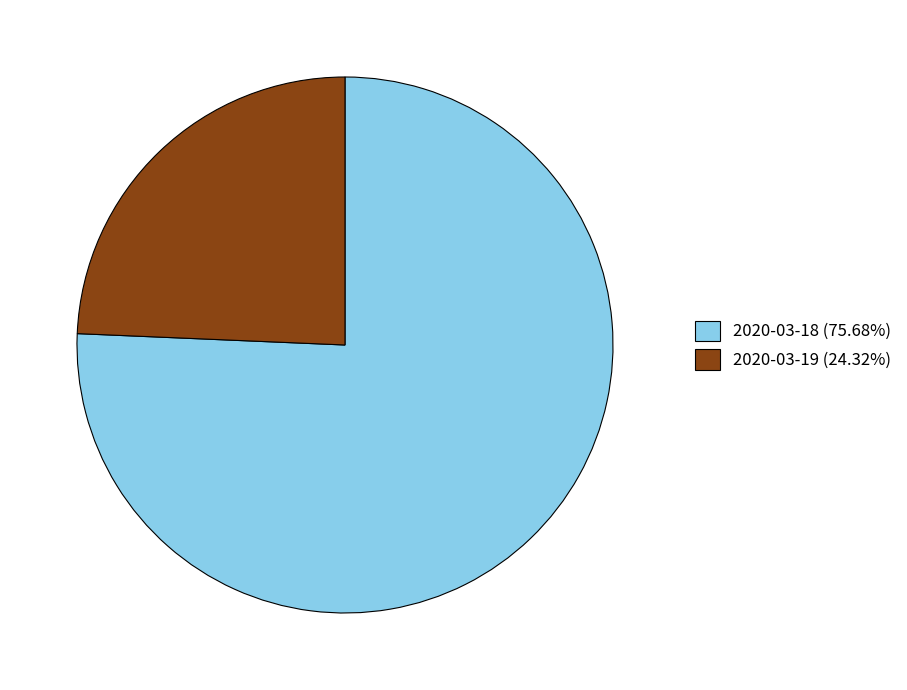

What is the largest slice in the pie chart?

2020-03-18